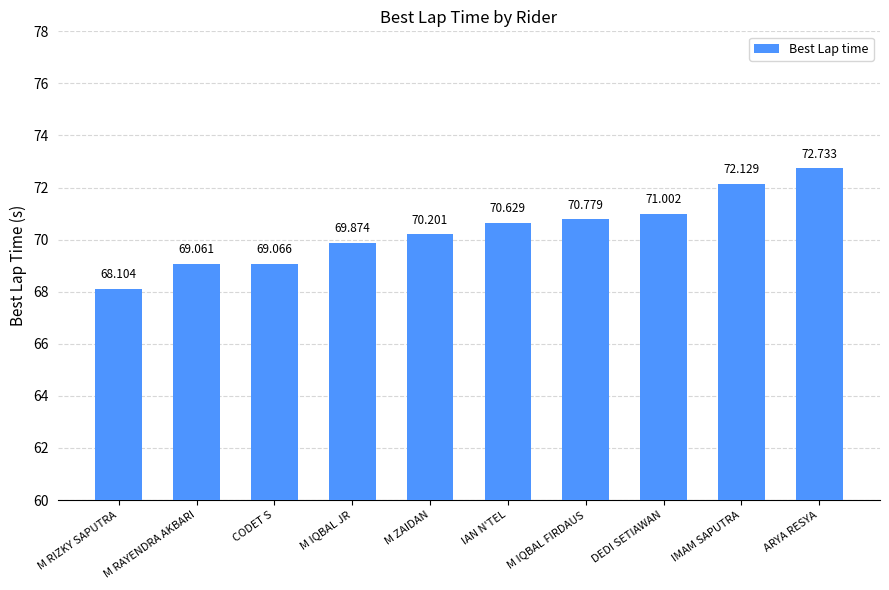

What is the label of the 6th bar from the right?

M ZAIDAN